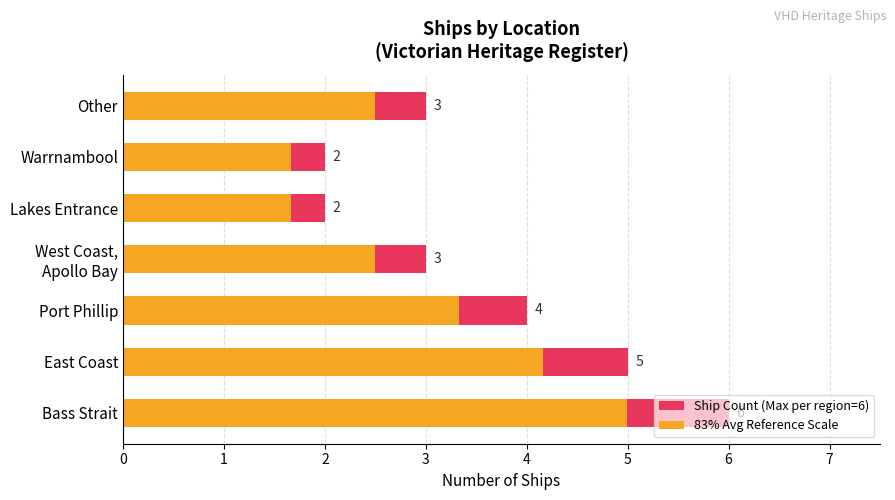

Which series has the widest spread of values?

Ship Count (Max per region=6)